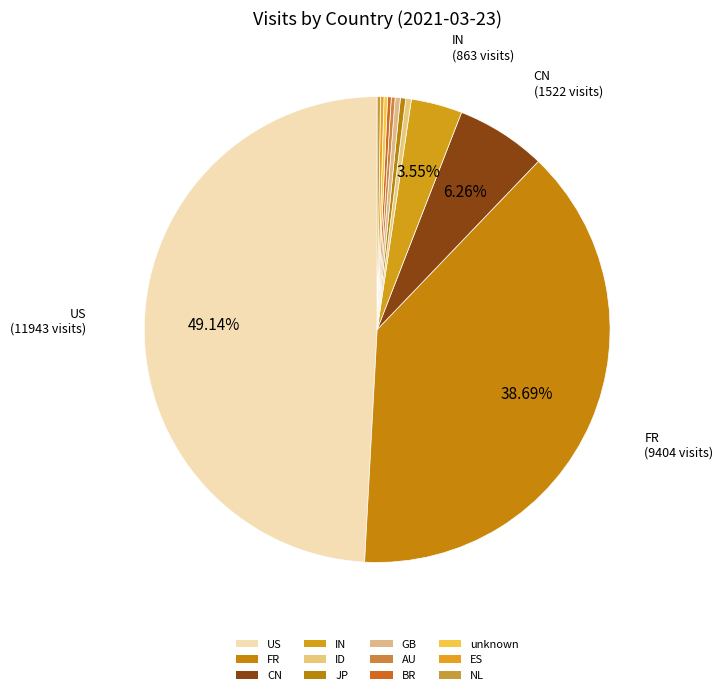

What is the ratio of the value at BR to the value at AU?

1.0